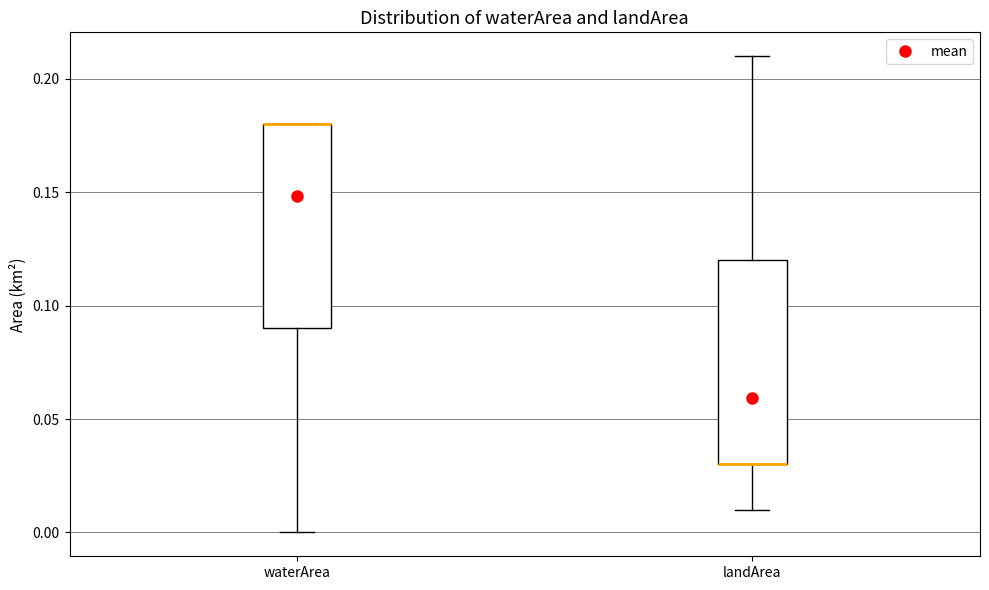

Where is the lower edge of the box for landArea on the y-axis? The values are not printed on the chart, so give them approximately, as read against the axis.

0.03